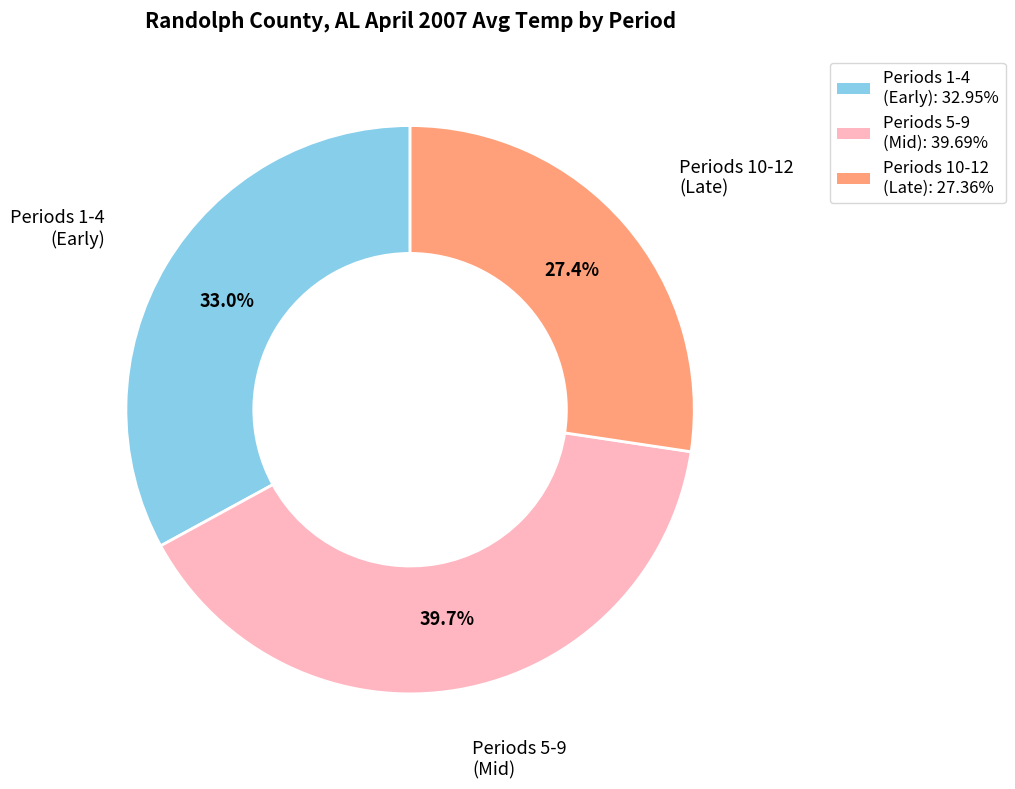

Does any single category account for the majority?

No